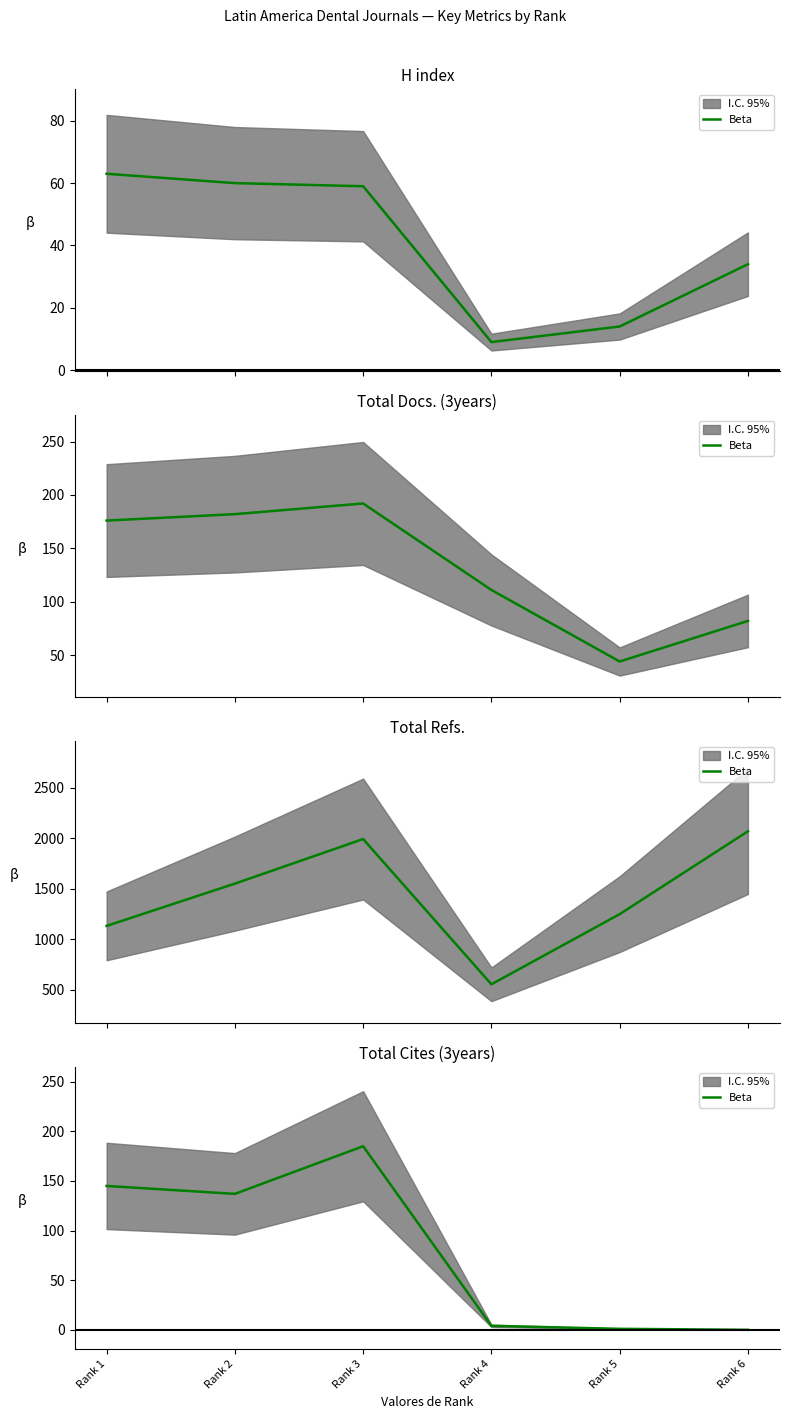

How many values are below 137?

3